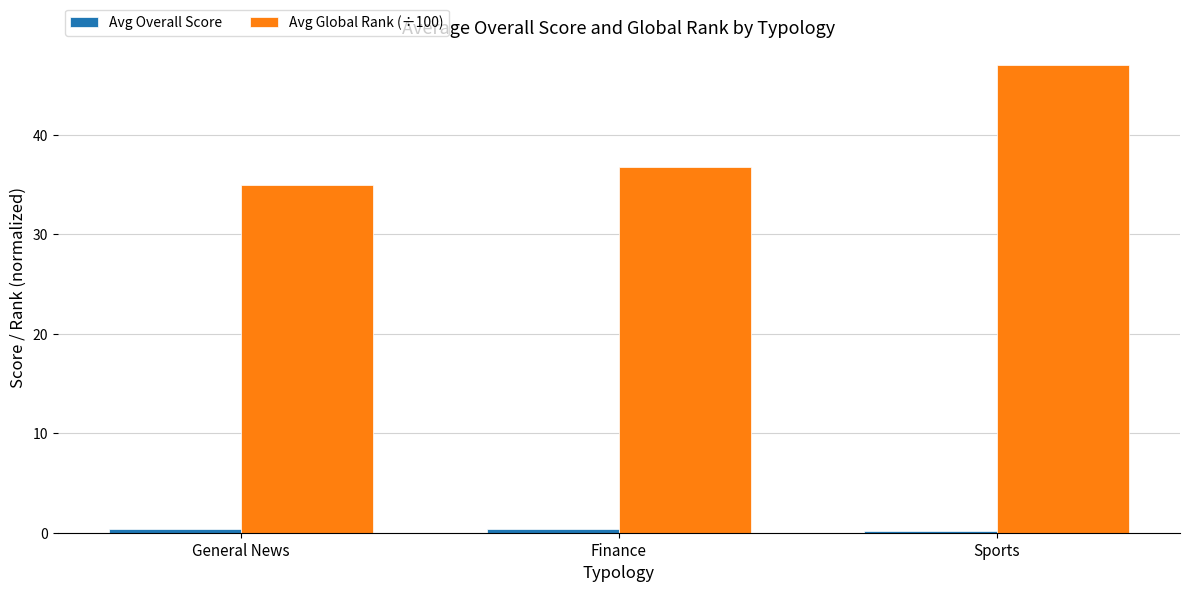

What is the sum of all Avg Global Rank (÷100) values?

118.8